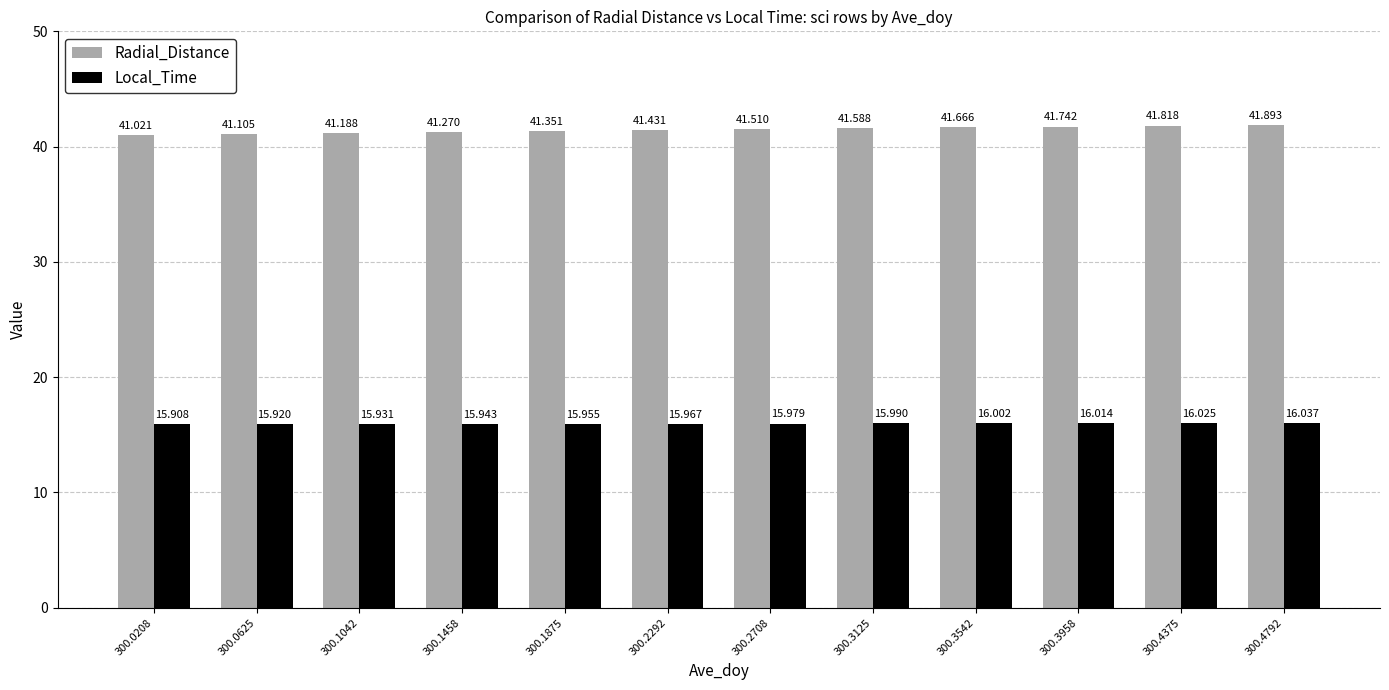

What is the average value of the Radial_Distance series?

41.5